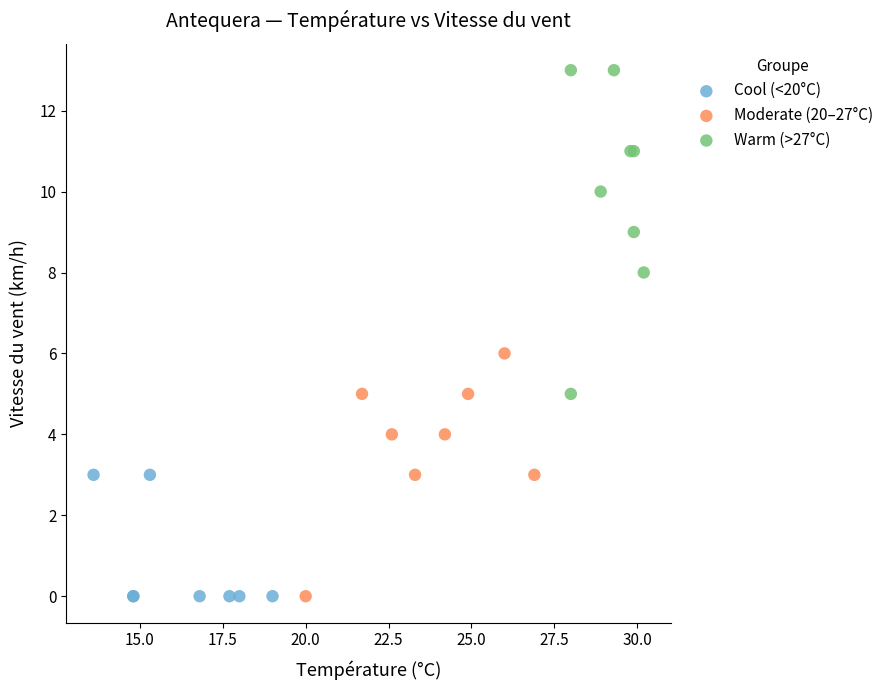

Which series contains the highest Y value?

Warm (>27°C)